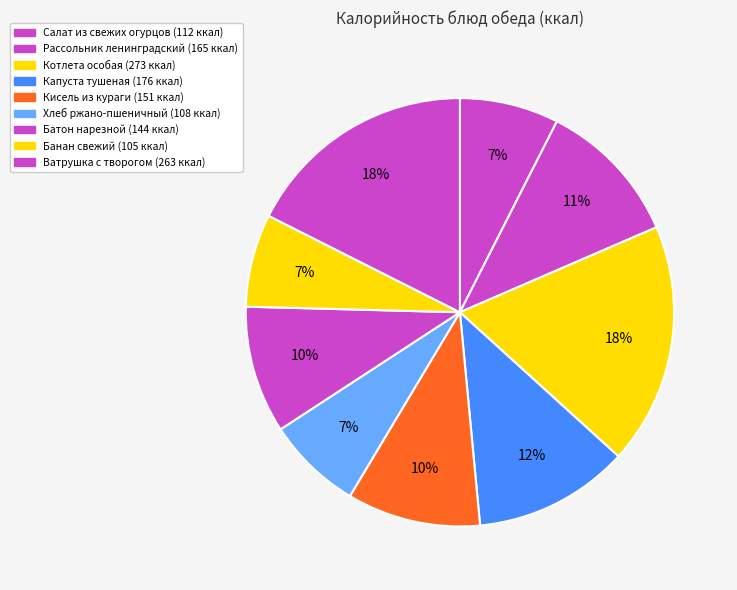

Do Капуста тушеная and Кисель из кураги together represent more than half of the pie?

No